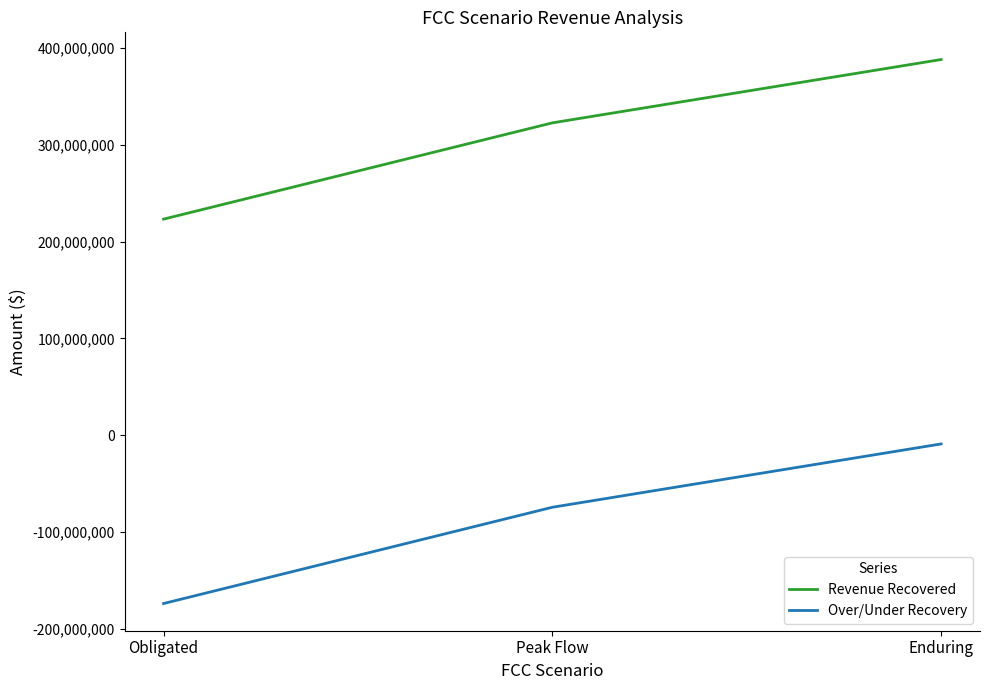

Is it true that Over/Under Recovery equals -173945819.5 at Obligated?

True